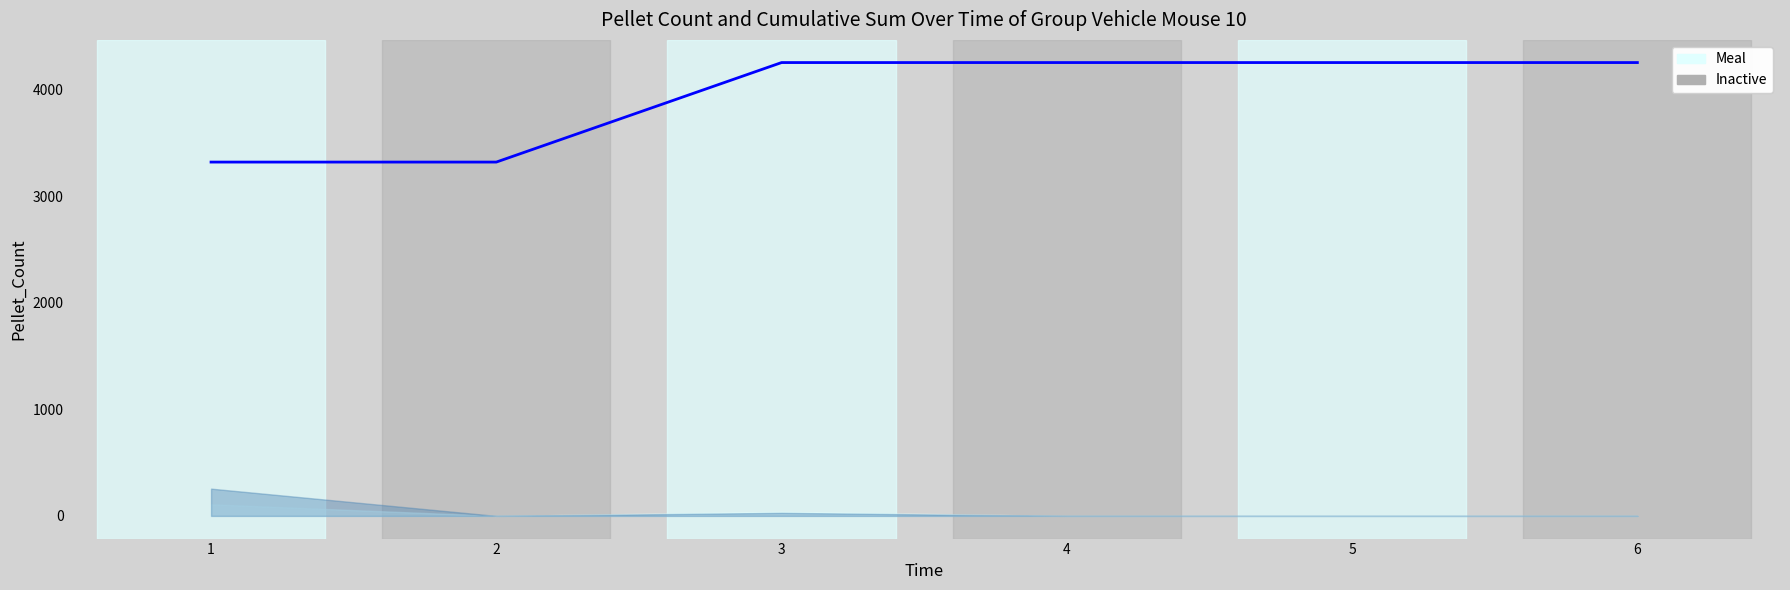

What is the sum of the values at 1 and 5?

7576